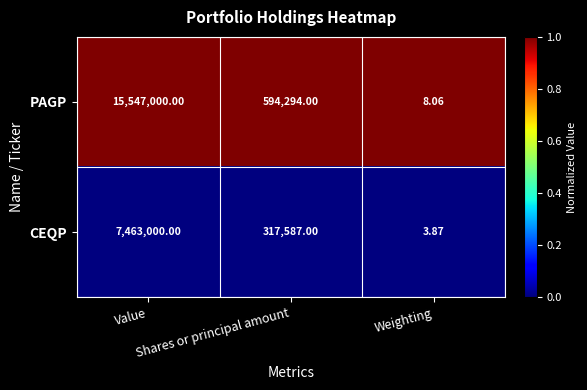

Rank the series by their average value, from highest to lowest.

PAGP, CEQP